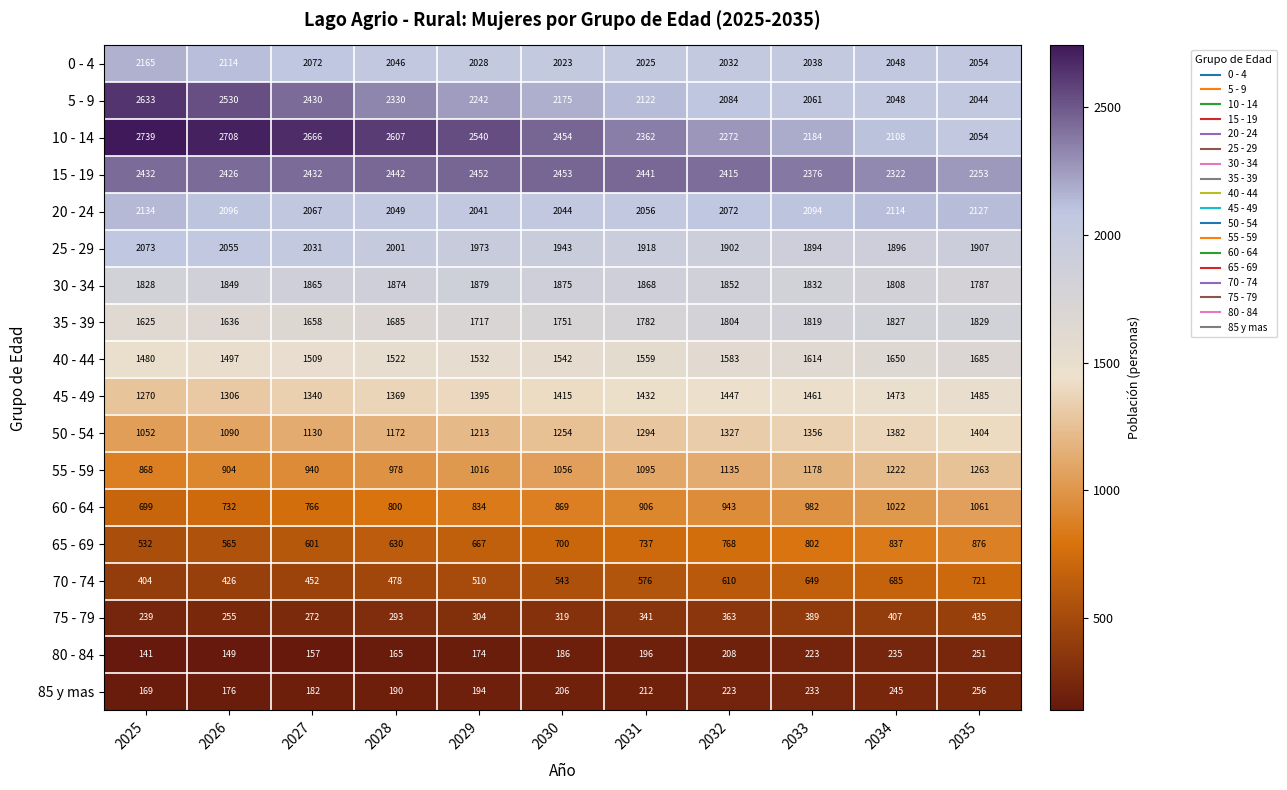

At how many categories does at least one series exceed 305?

11